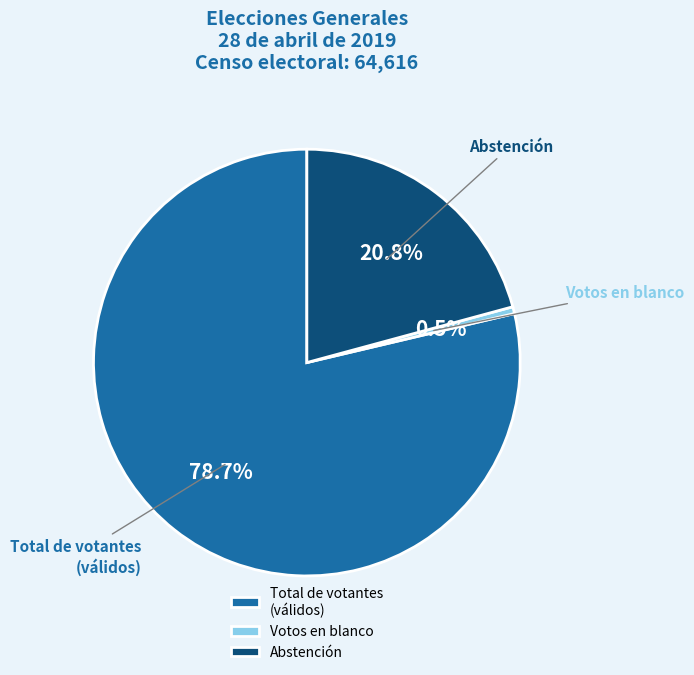

Rank the categories by value from lowest to highest.

Votos en blanco, Abstención, Total de votantes (válidos)